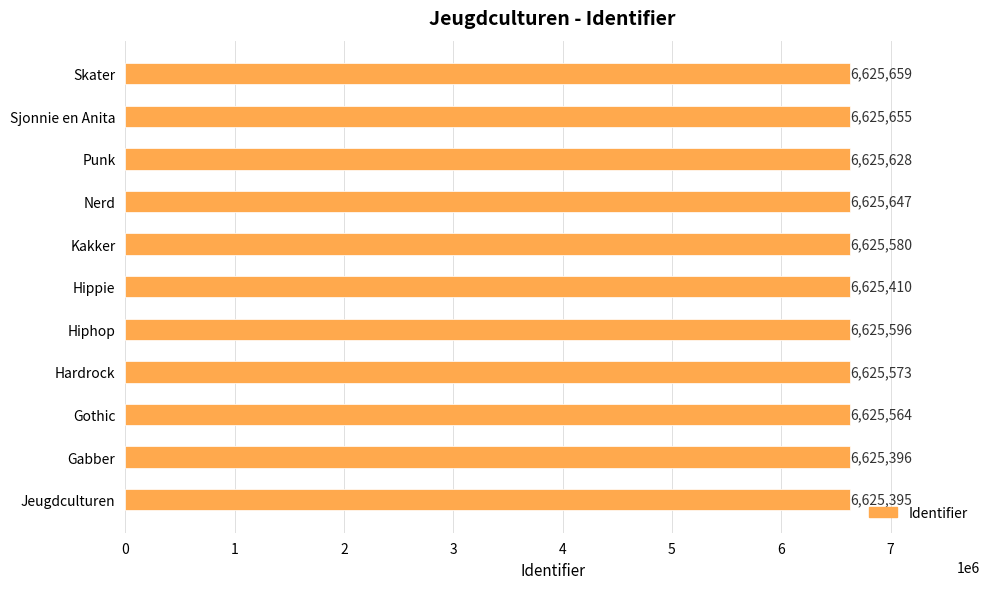

Between Nerd and Punk, which is larger?

Nerd